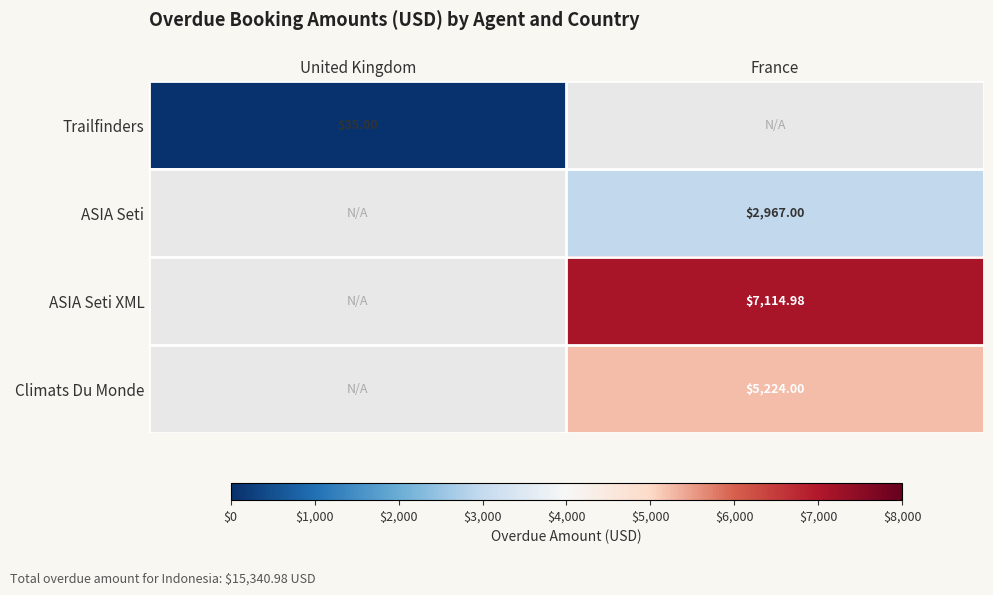

Is the value of Climats Du Monde at France greater than the value of ASIA Seti XML at France?

No